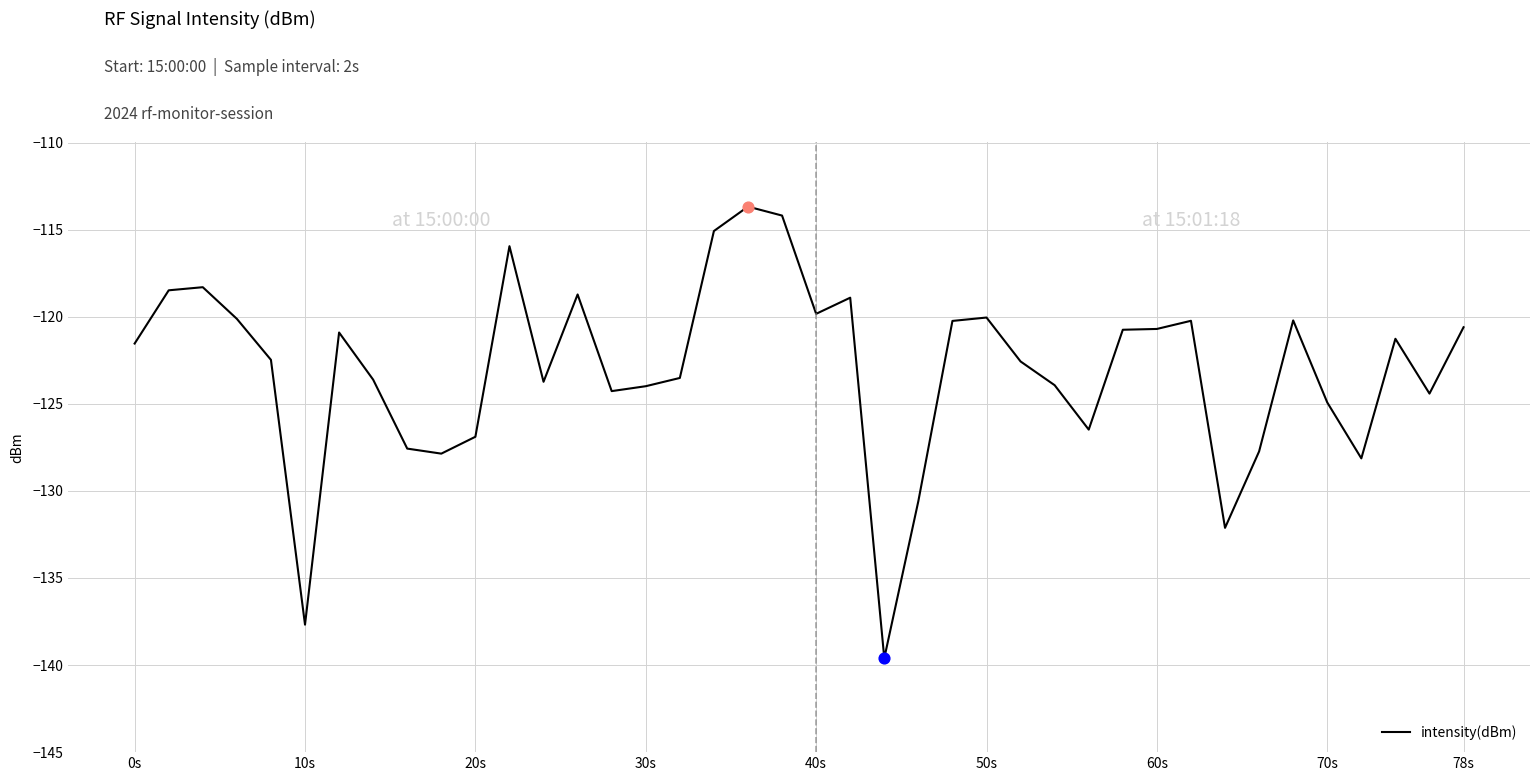

What is the difference between the maximum and minimum values?

25.9